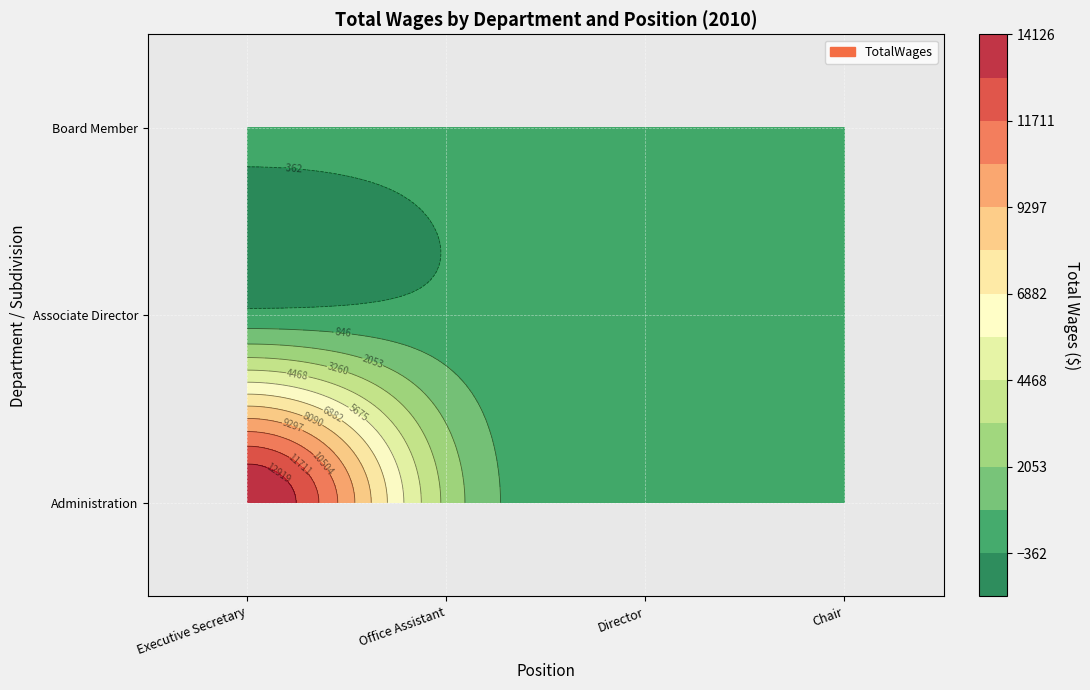

True or false: Administration has a value of 14125 at Executive Secretary.

True